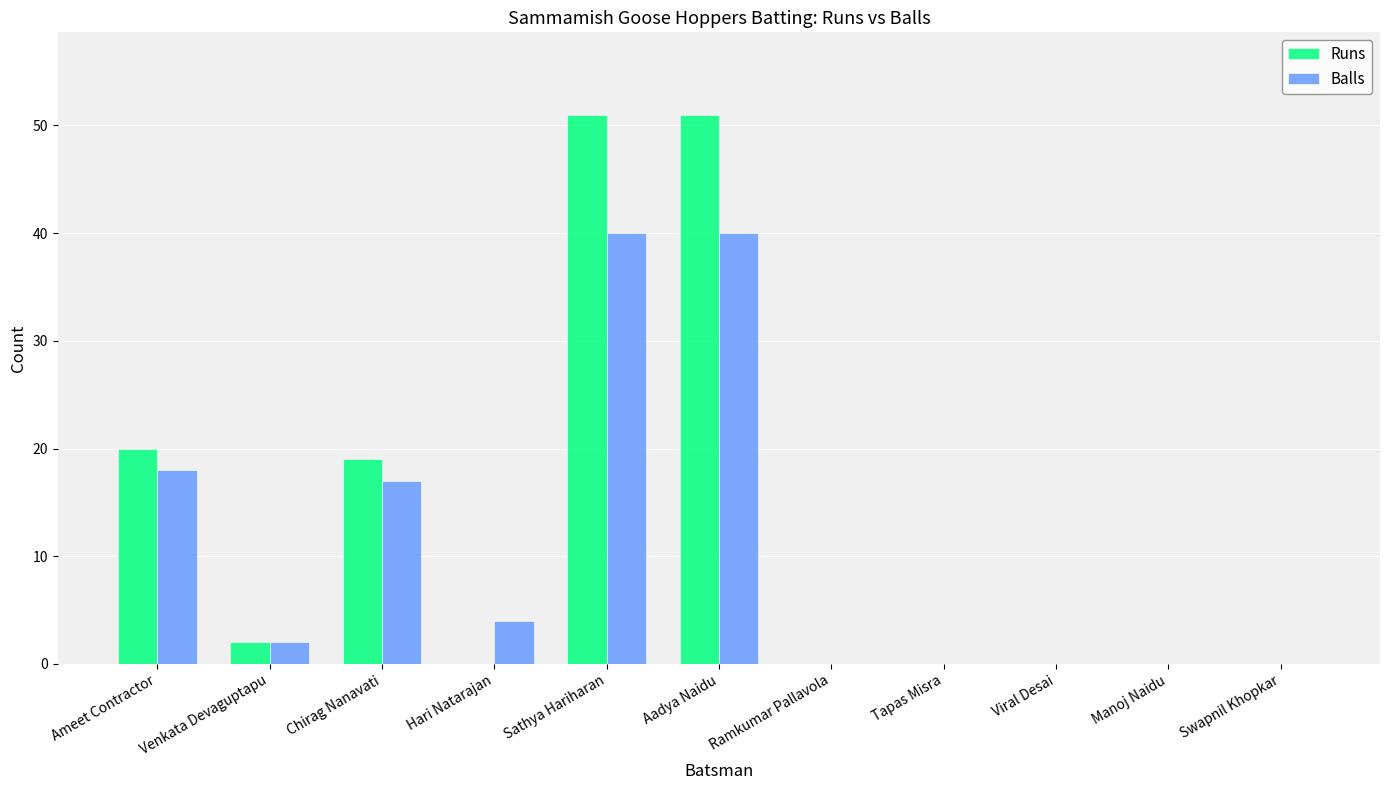

What is the sum of all Balls values?

121